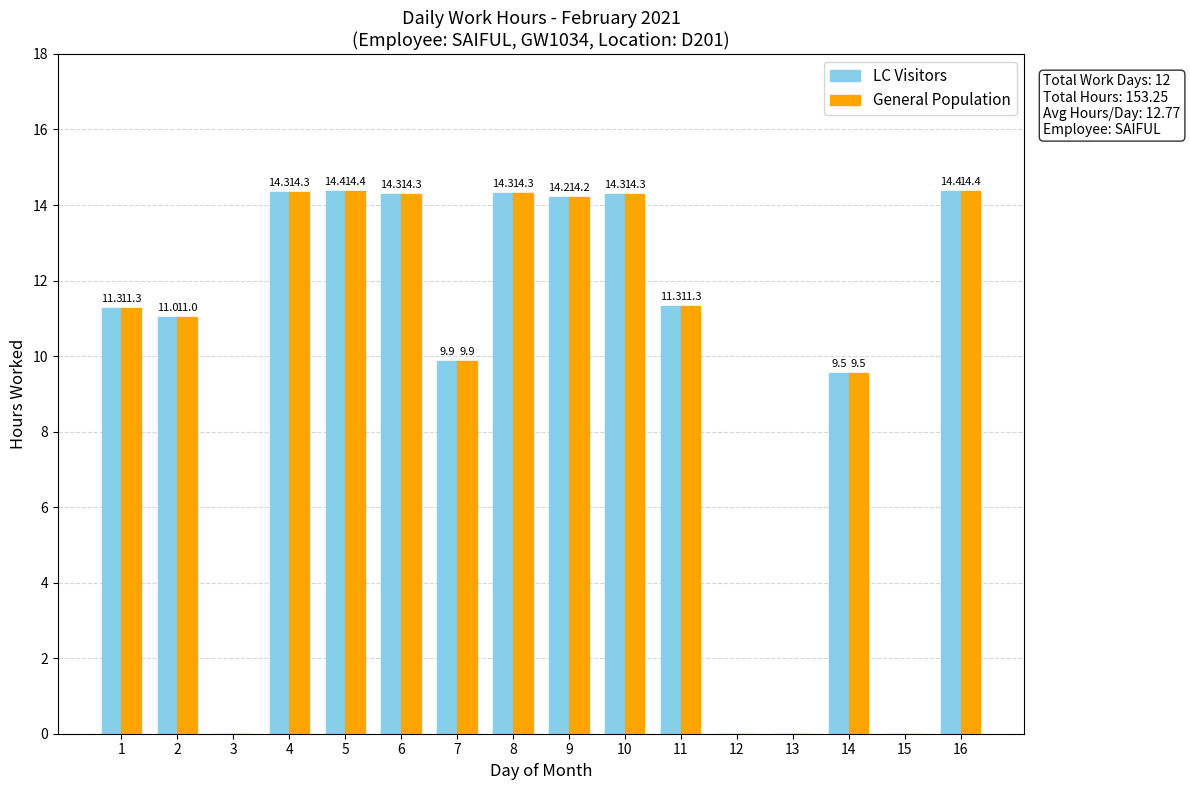

The value of General Population at 4 is 19.9. True or false?

False